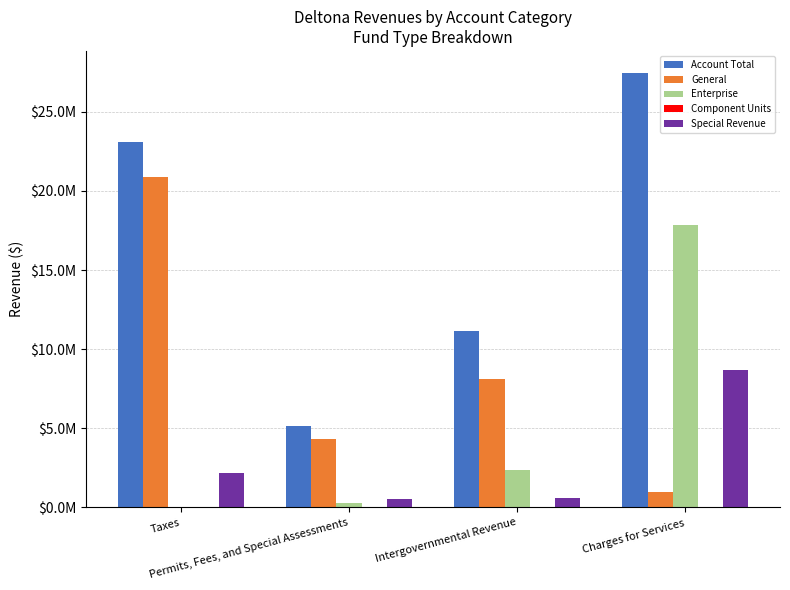

What is the label of the 4th bar from the left?

Charges for Services